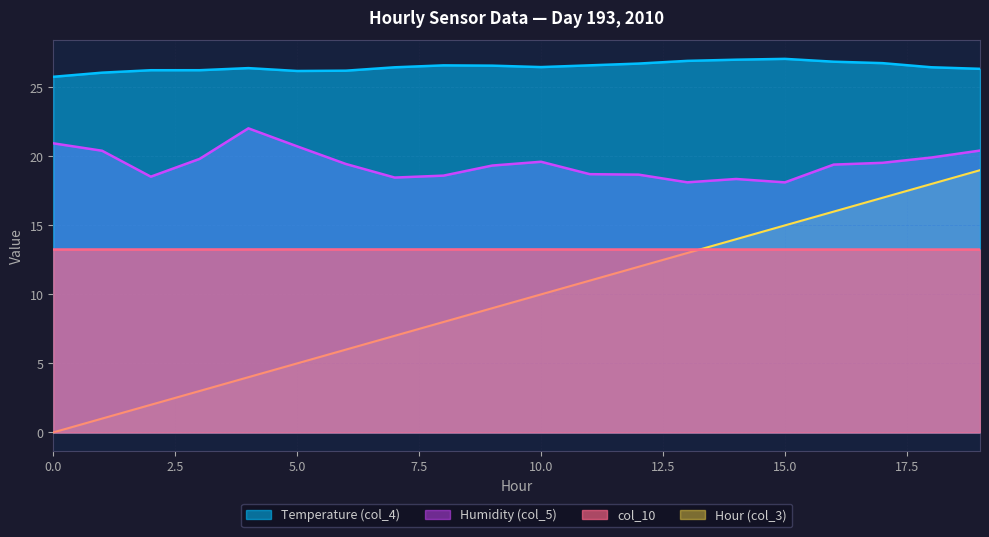

Where does the col_3 (Hour) series first go above 10?

11